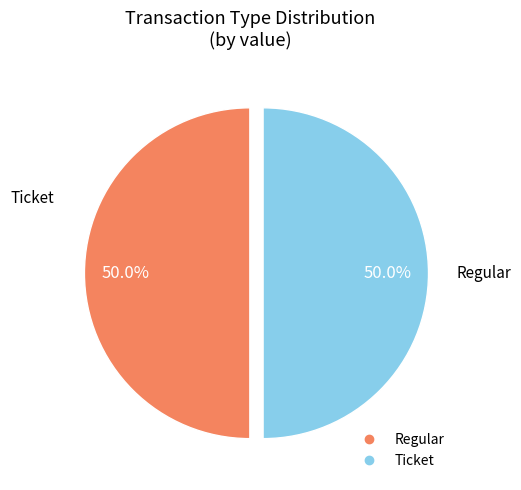

The Regular slice represents 99% of the pie. True or false?

False